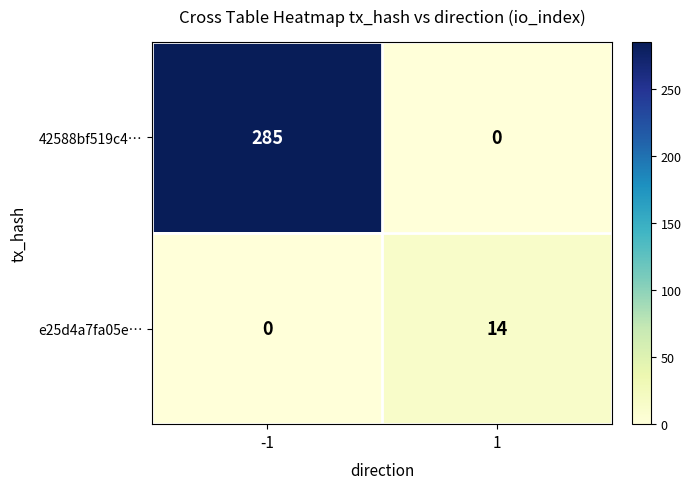

What is the difference between the maximum and minimum values in the 42588bf519c4… series?

285